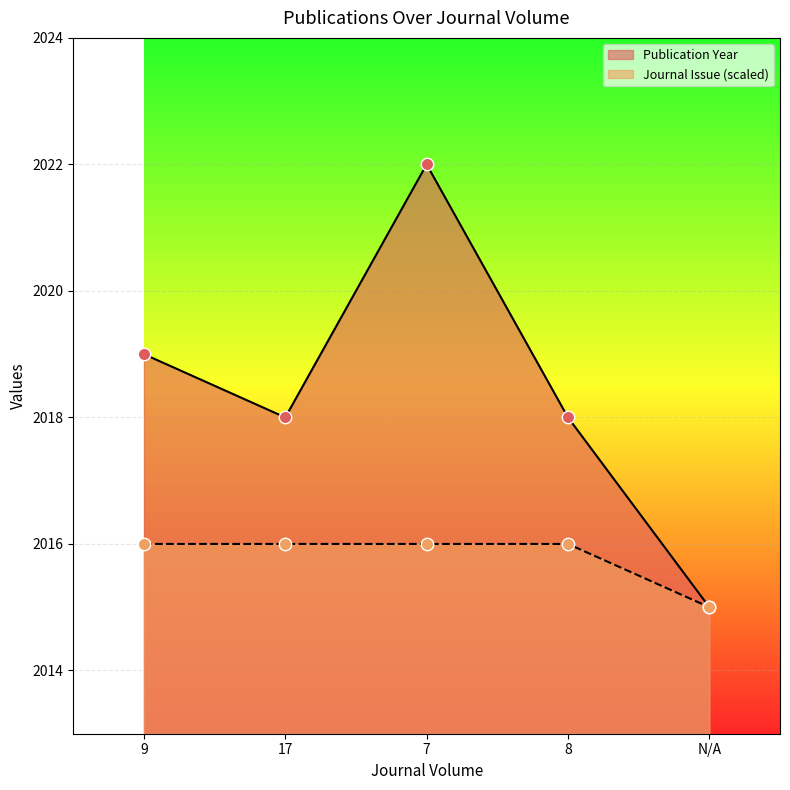

Which series has the largest total across all categories?

Publication Year